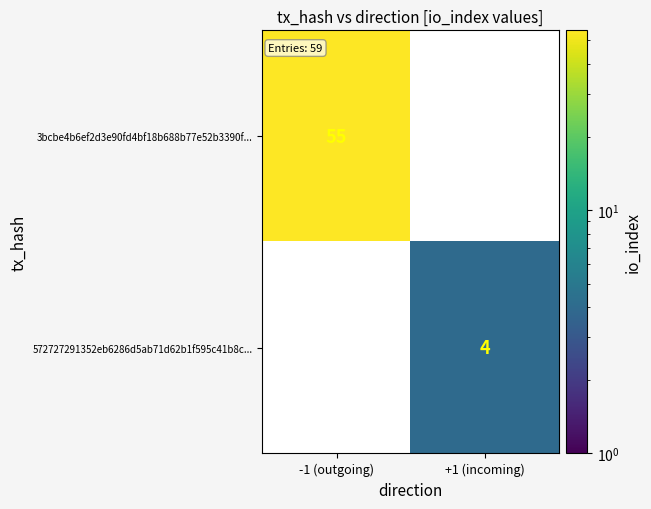

True or false: 3bcbe4b6ef2d3e90fd4bf18b688b77e52b3390f... has a value of 55 at -1 (outgoing).

True